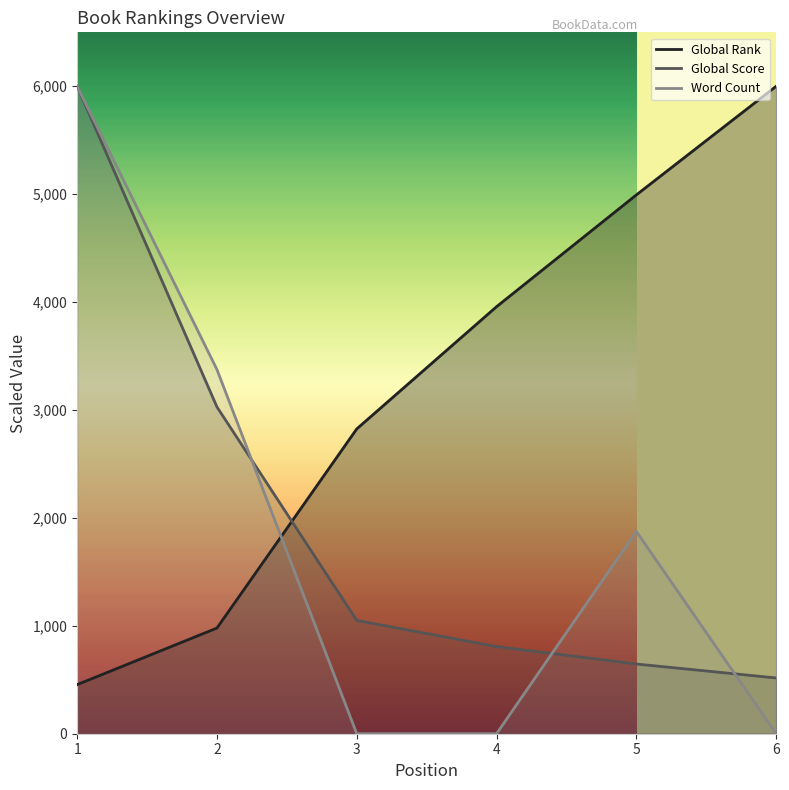

What are all the series names shown in the legend?

Global Rank, Global Score, Word Count